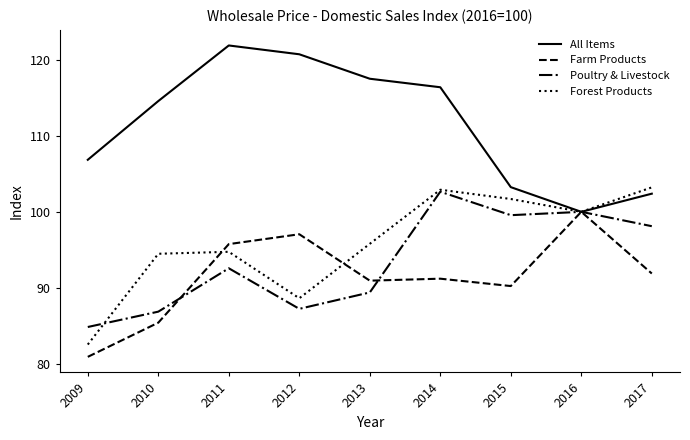

Where do Poultry & Livestock and Forest Products first cross each other?

2009 and 2010